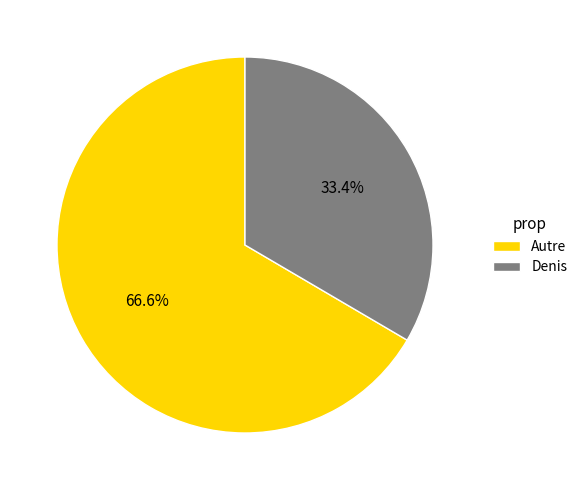

Is the sum of Denis and Autre greater than half?

Yes